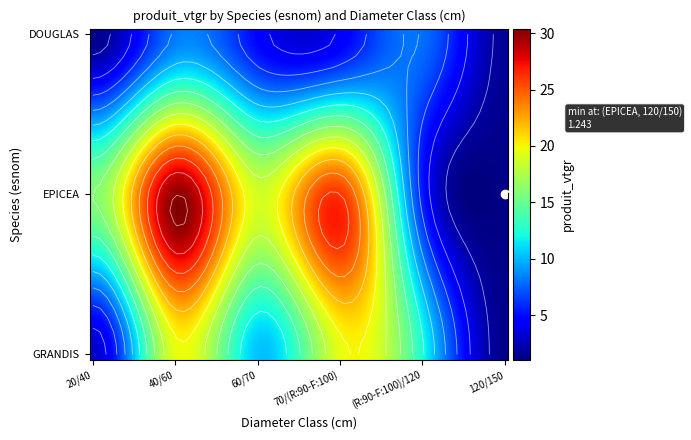

List the labels in order of EPICEA value, smallest first.

120/150, (R:90-F:100)/120, 20/40, 60/70, 70/(R:90-F:100), 40/60